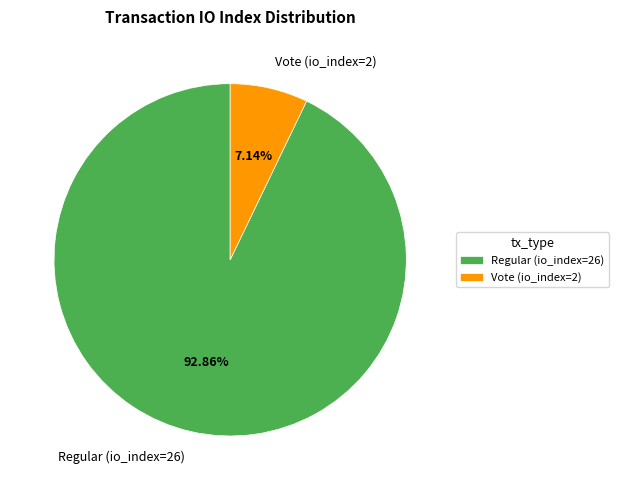

Which category has the smallest portion of the pie?

Vote (io_index=2)